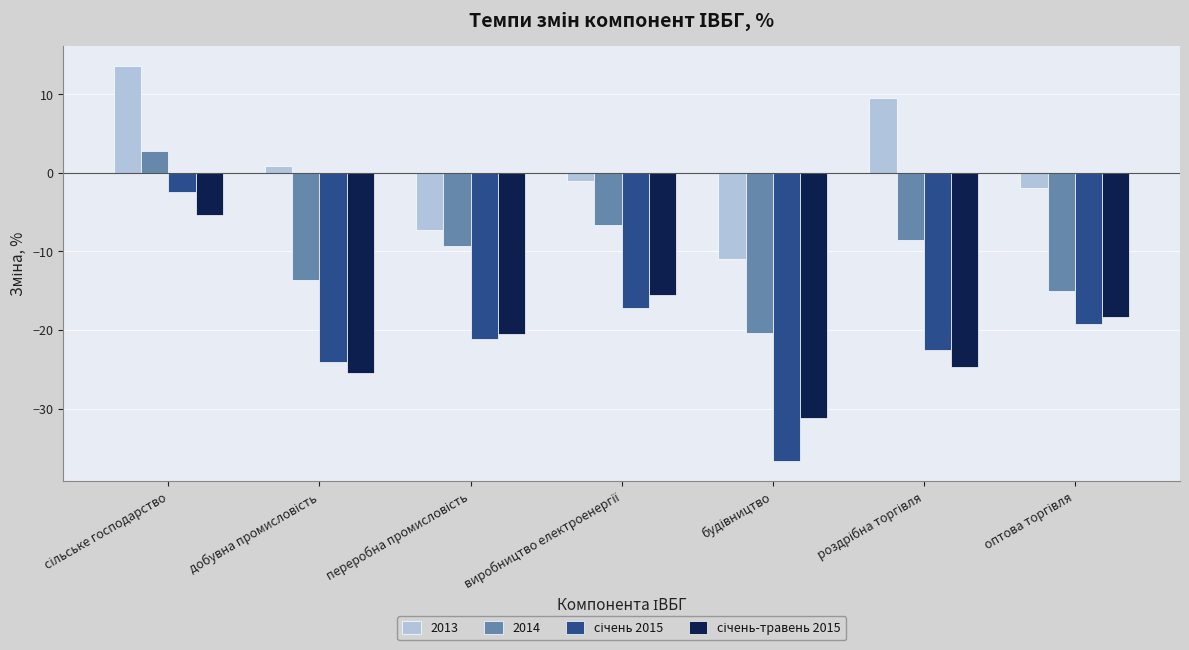

Which series has the largest total across all categories?

2013